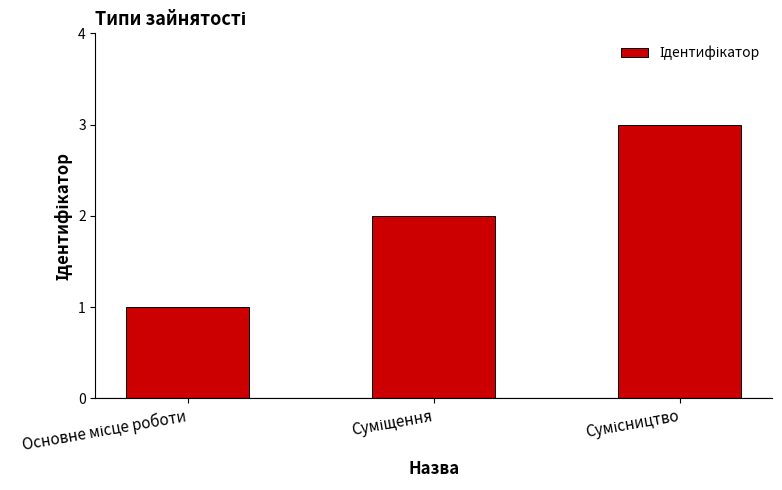

What is the sum of all values?

6